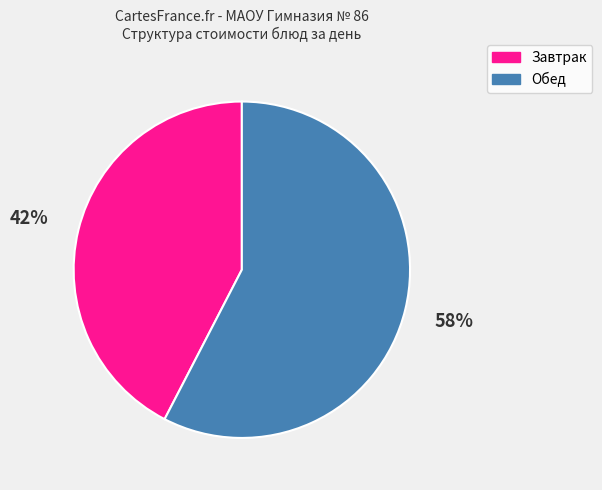

Which category accounts for the majority?

Обед